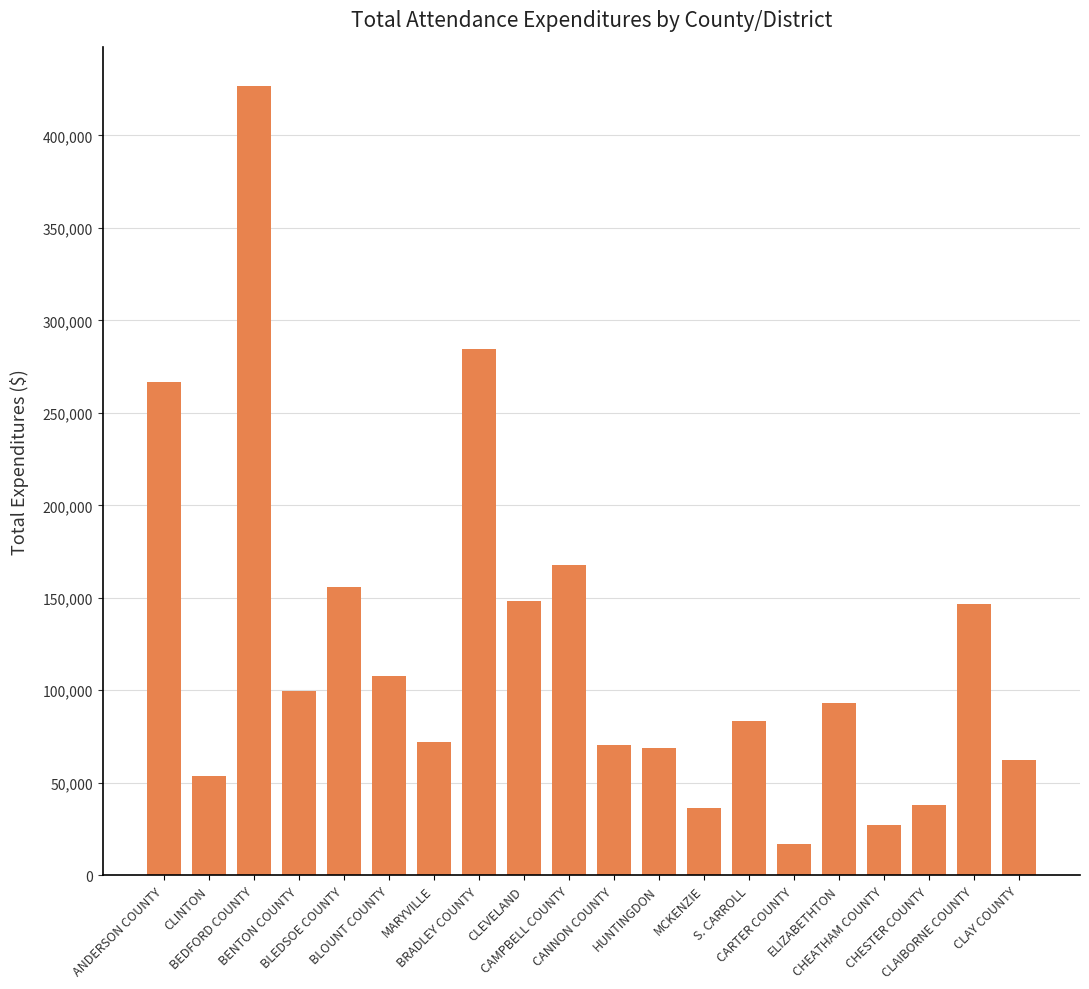

What is the difference between the maximum and second lowest values?

399205.0